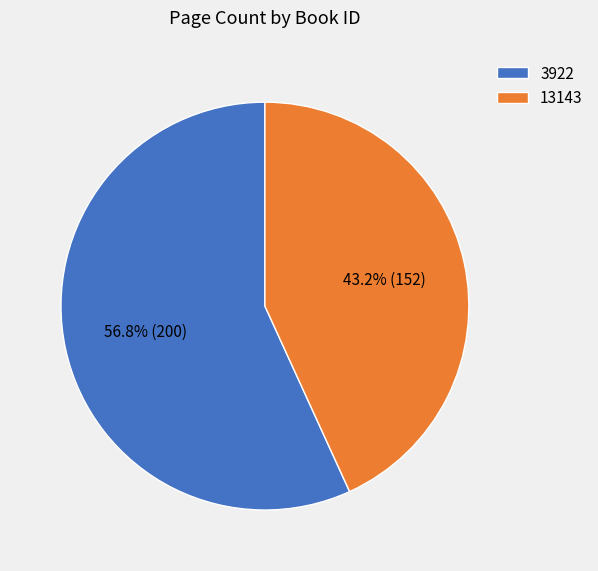

Which slice is the largest?

3922